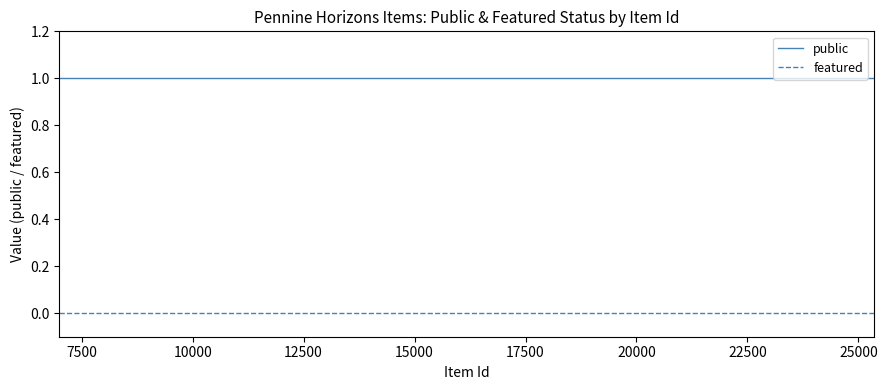

What is the lowest value of the public series?

1